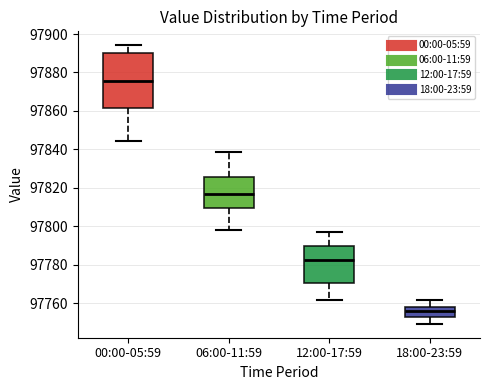

Reading left to right, read every box against the y-axis: the position of its median line, the range the box covers, and the ends of its whiskers. The values are not printed on the chart, so give them approximately, as read against the axis.

00:00-05:59: median 97876, box 97862 to 97890, whiskers 97844 to 97894
06:00-11:59: median 97816, box 97810 to 97826, whiskers 97798 to 97838
12:00-17:59: median 97782, box 97770 to 97790, whiskers 97762 to 97798
18:00-23:59: median 97756, box 97752 to 97758, whiskers 97750 to 97762